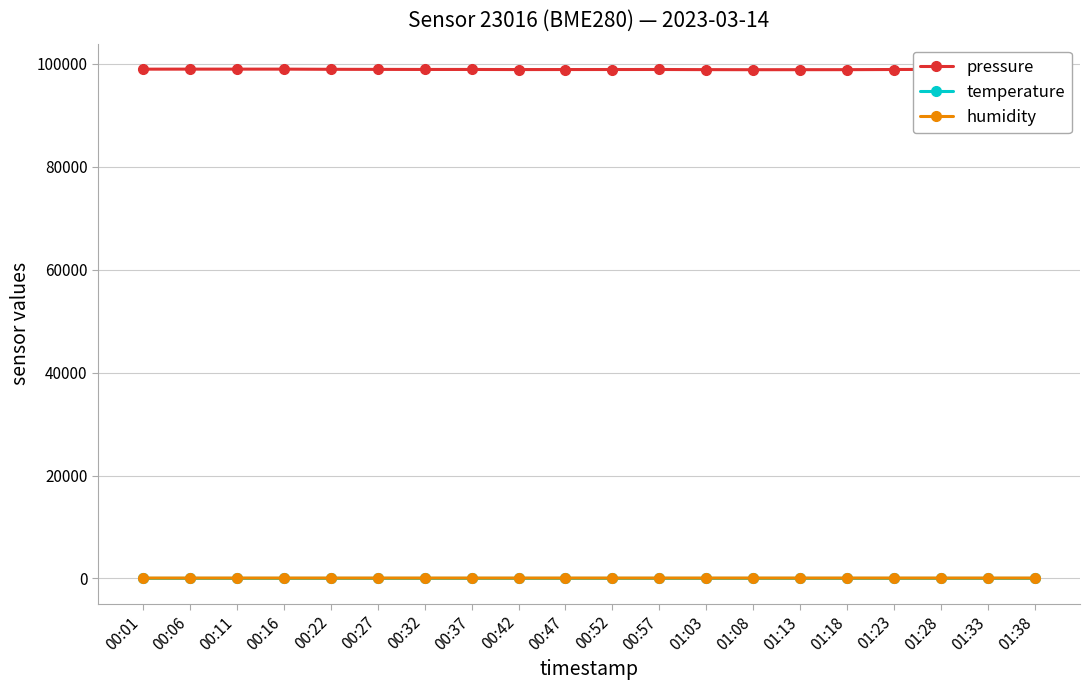

True or false: temperature and humidity cross at least once.

False